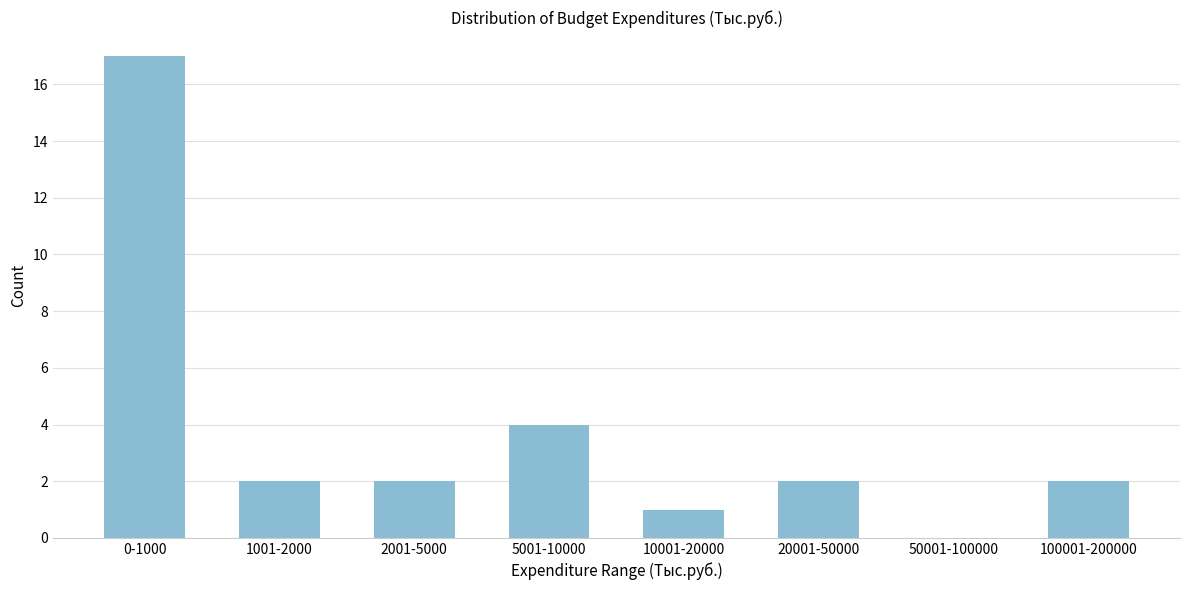

Reading left to right, transcribe all the data shown in this chart.

0-1000=17	1001-2000=2	2001-5000=2	5001-10000=4	10001-20000=1	20001-50000=2	50001-100000=0	100001-200000=2